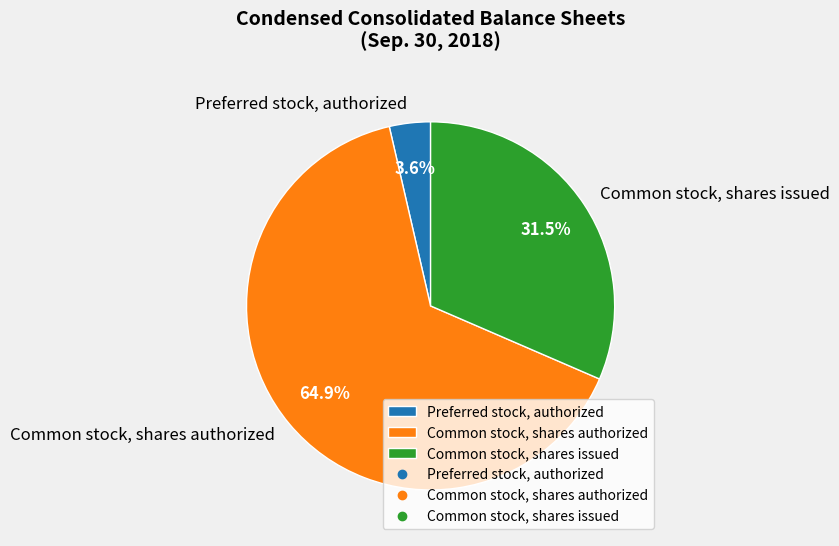

Which has a higher value, Preferred stock, authorized or Common stock, shares authorized?

Common stock, shares authorized